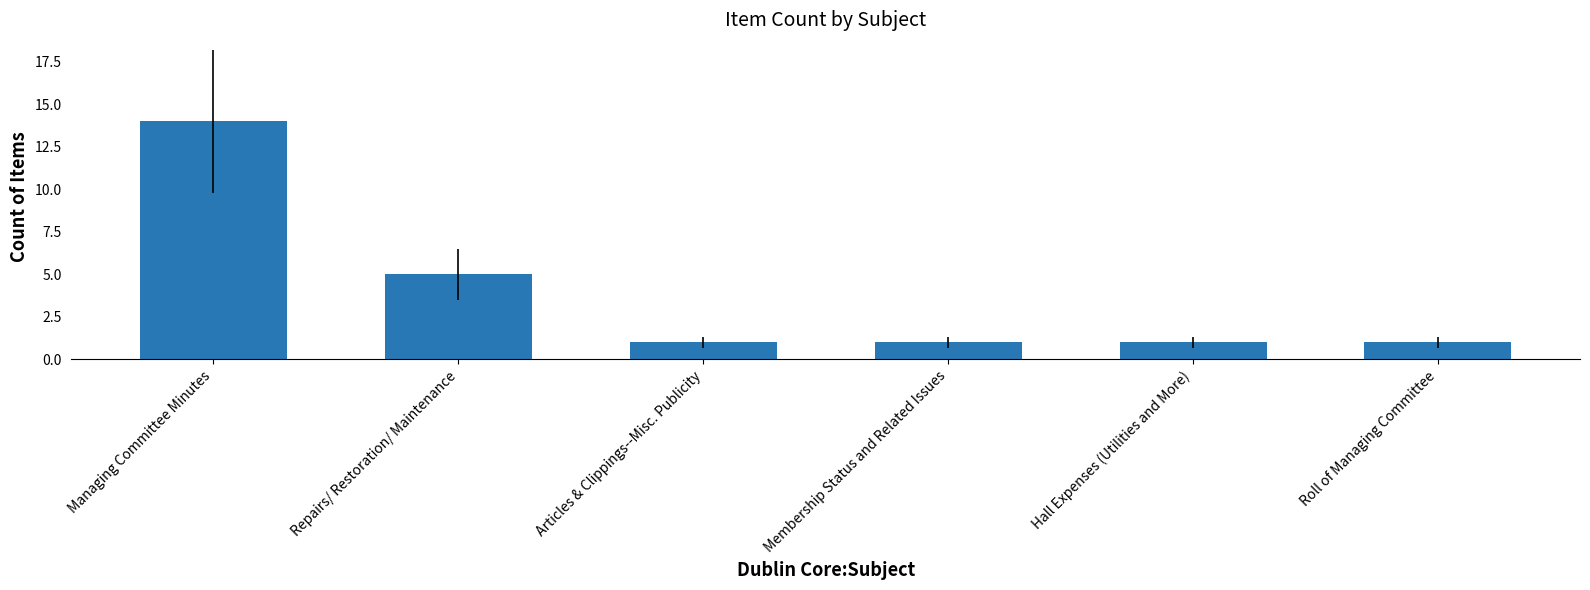

What is the average value?

4